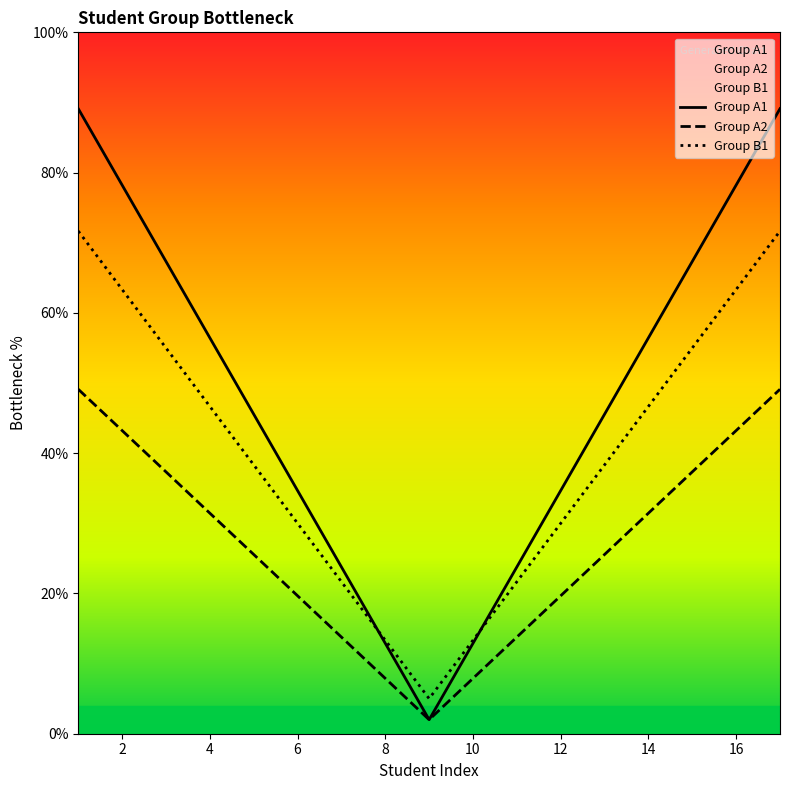

True or false: Group B1 has a value of 22.0 at 6.

False